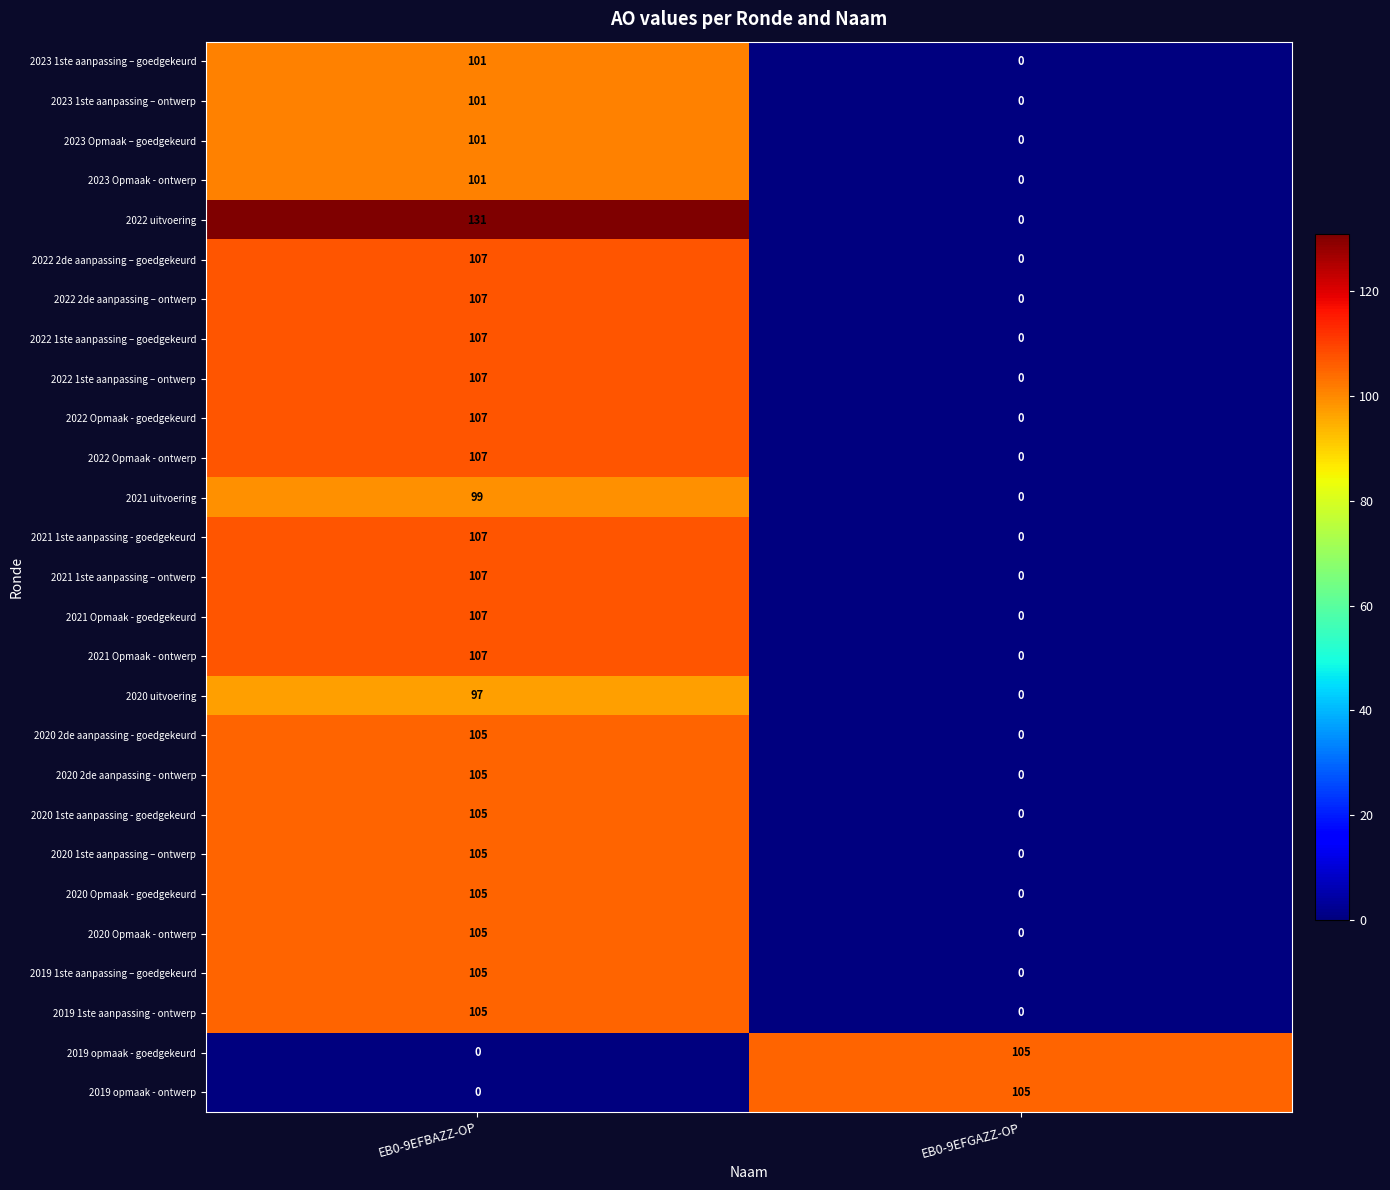

What is the difference between the highest and lowest values at EB0-9EFBAZZ-OP?

131